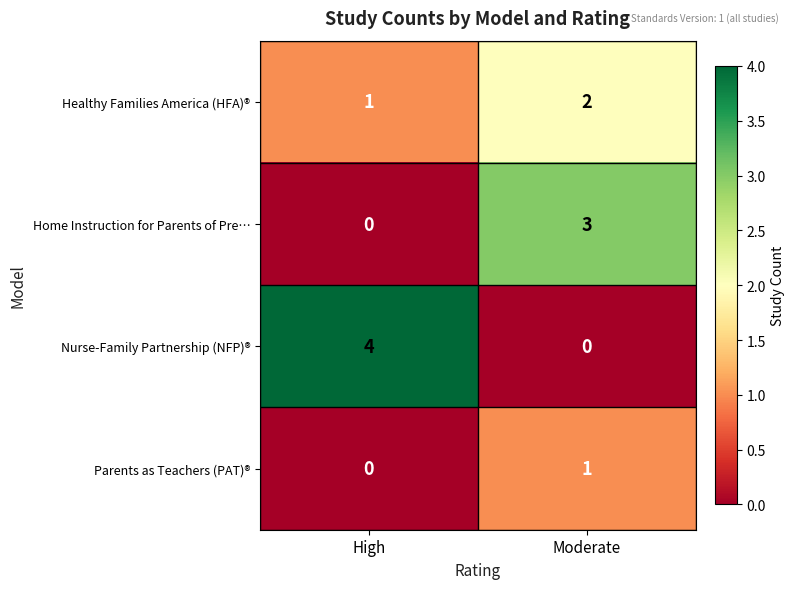

Count the number of data series in this chart.

4